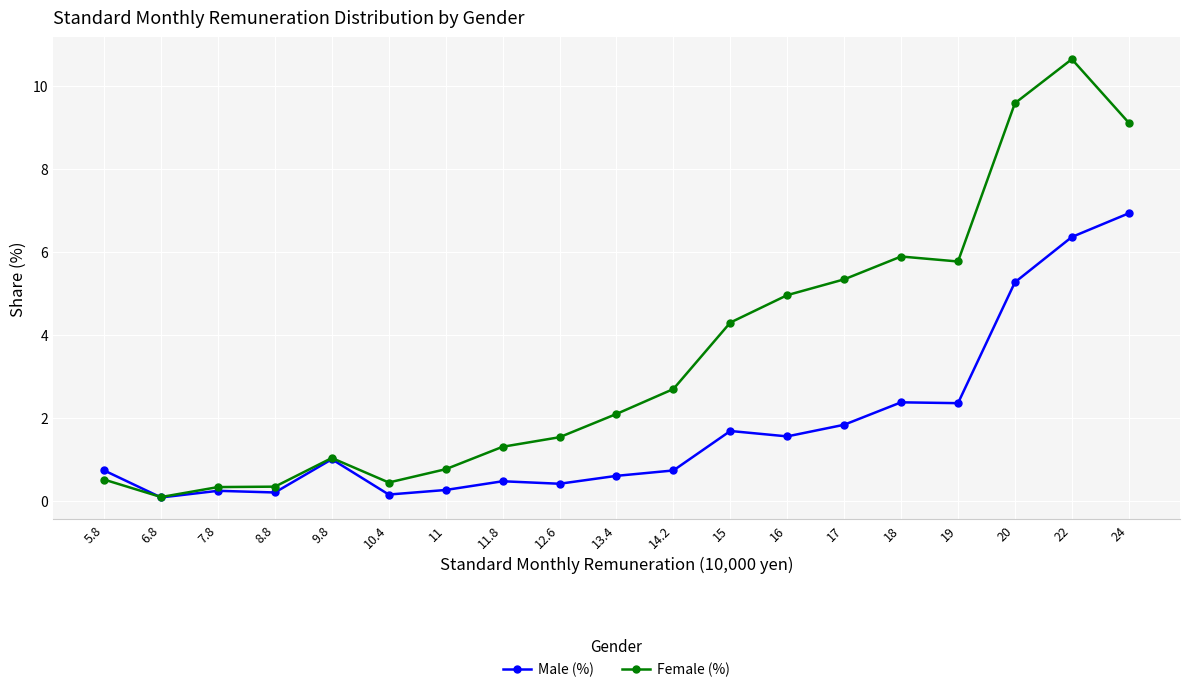

Rank the series by their maximum value, from highest to lowest.

Female (%), Male (%)